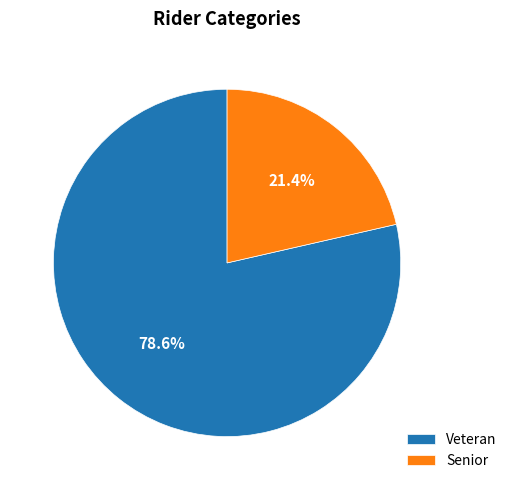

Which slice is the smallest?

Senior